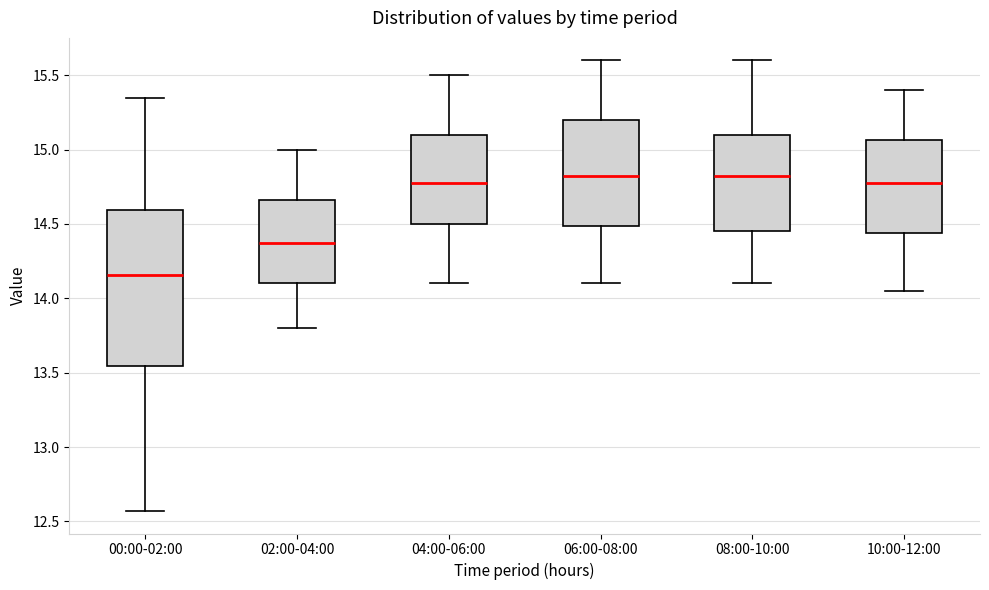

Reading left to right, transcribe this box plot: for each box, give where its median line is, the range the box spans, and where its two whiskers end, as read against the y-axis. The values are not printed on the chart, so give them approximately, as read against the axis.

00:00-02:00: median 14.15, box 13.55 to 14.60, whiskers 12.55 to 15.35
02:00-04:00: median 14.40, box 14.10 to 14.65, whiskers 13.80 to 15.00
04:00-06:00: median 14.80, box 14.50 to 15.10, whiskers 14.10 to 15.50
06:00-08:00: median 14.85, box 14.50 to 15.20, whiskers 14.10 to 15.60
08:00-10:00: median 14.85, box 14.45 to 15.10, whiskers 14.10 to 15.60
10:00-12:00: median 14.80, box 14.45 to 15.05, whiskers 14.05 to 15.40